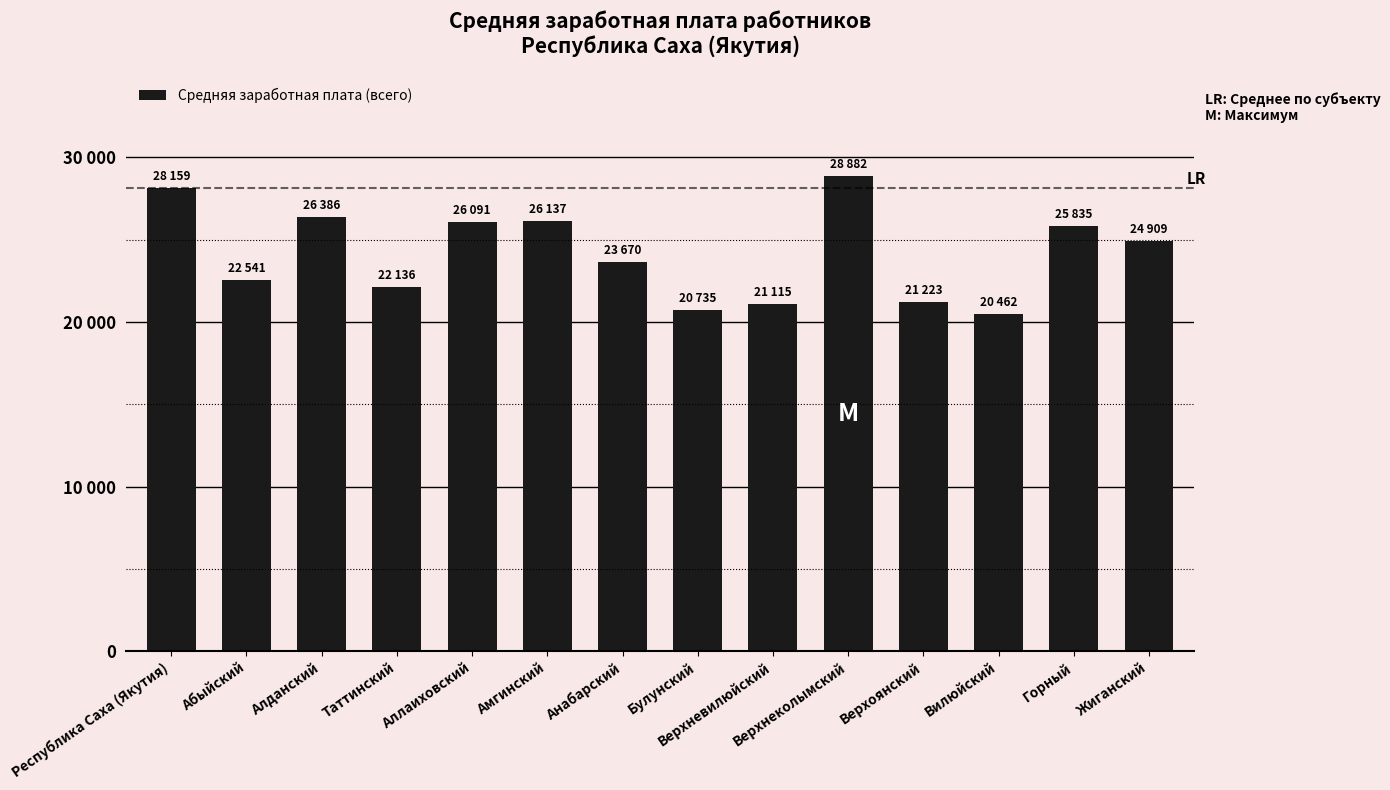

What is the smallest value displayed?

20462.5